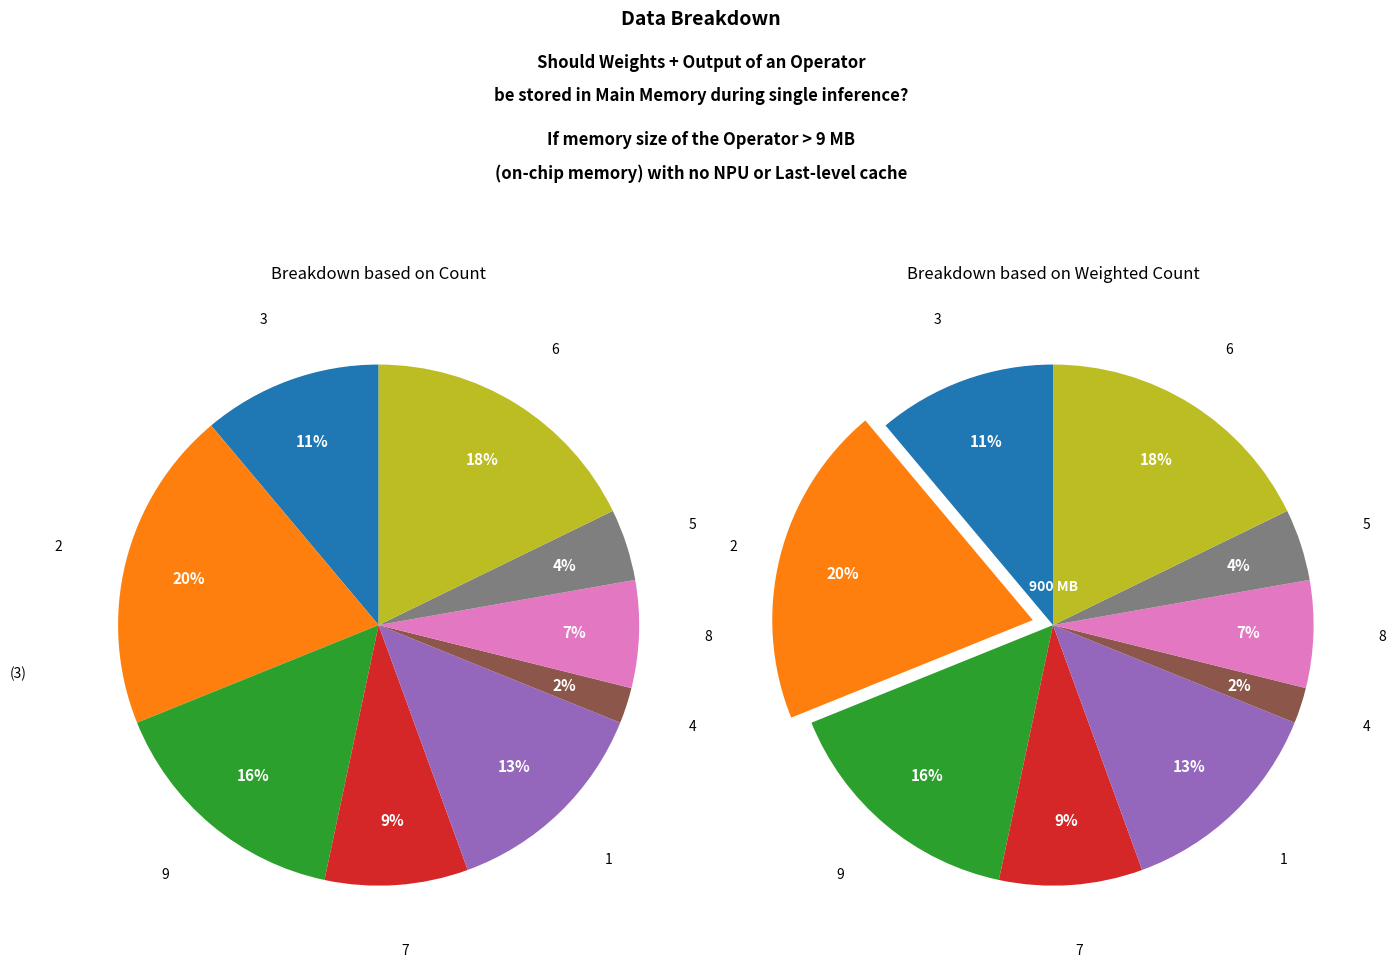

Is 5 the majority of the pie?

No